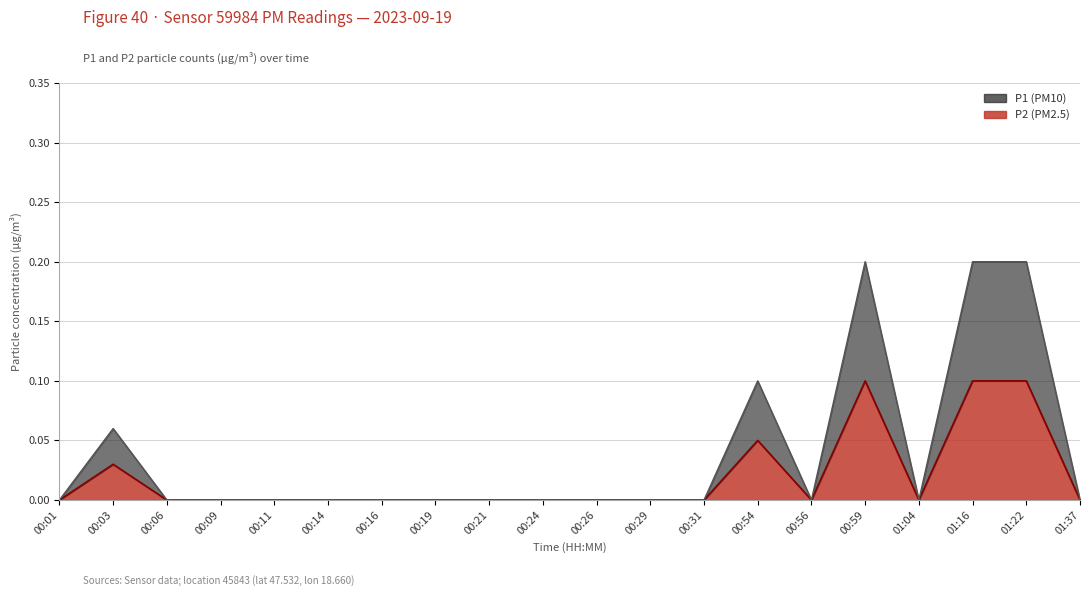

What is the label of the 10th point from the left?

00:24